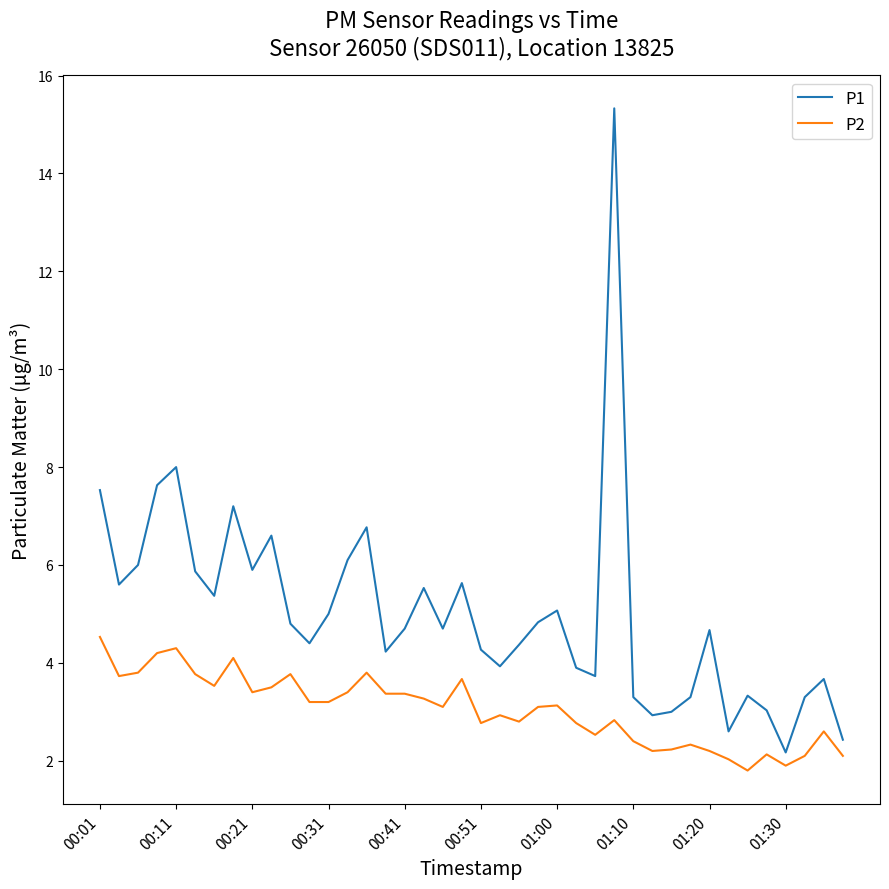

List the series in order of their peak value, highest first.

P1, P2